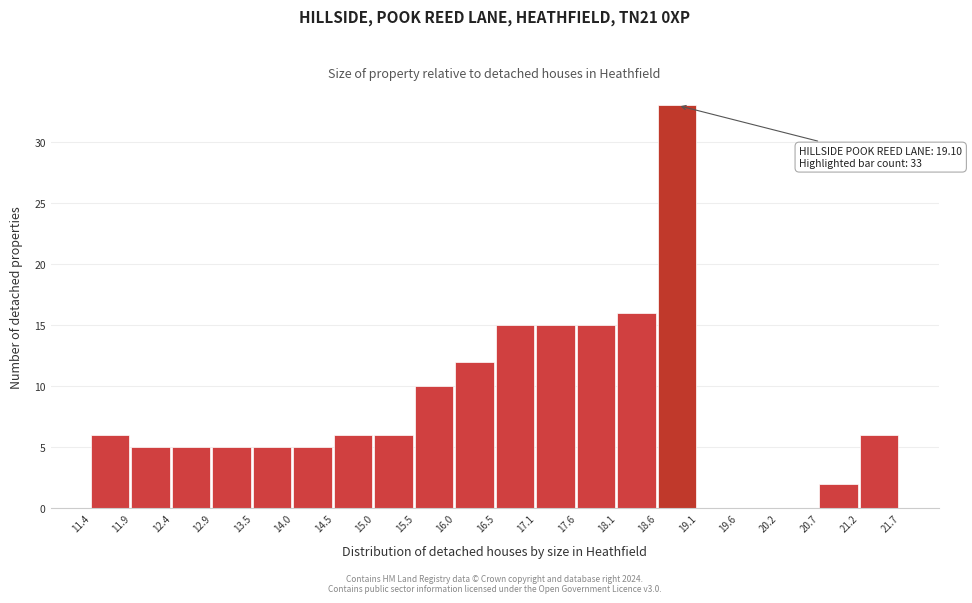

Which range on the x-axis has the tallest bar?

18.6 to 19.1